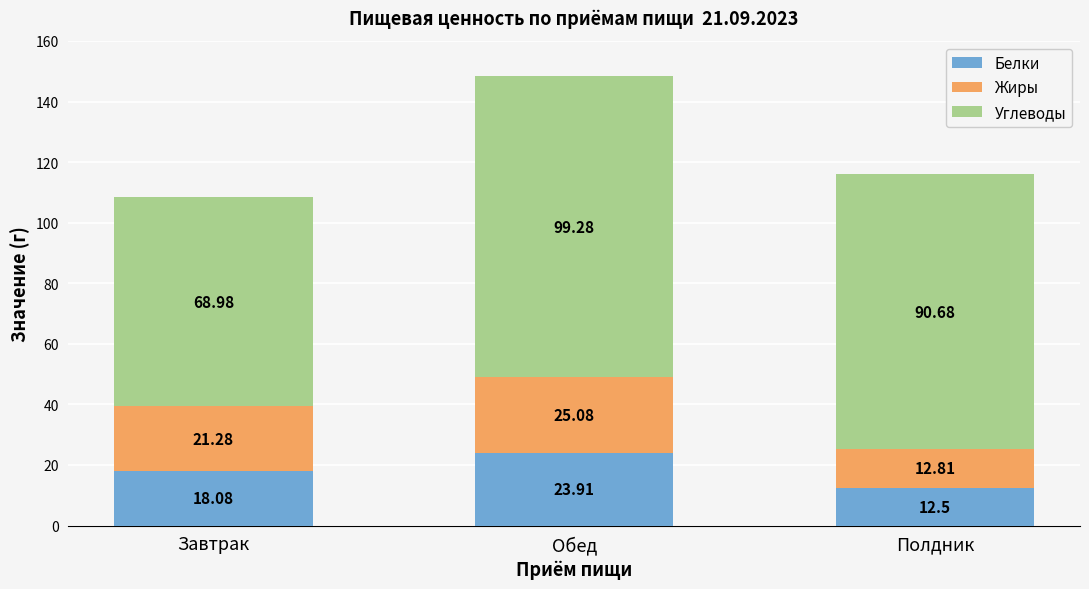

At which label does Белки reach its minimum?

Полдник